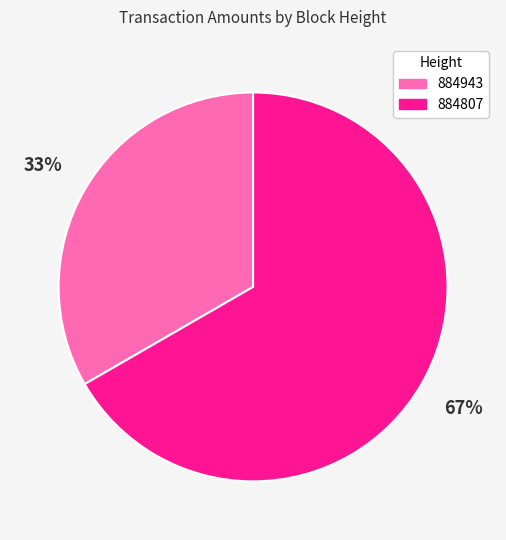

To the nearest percent, what is the average slice percentage?

50%